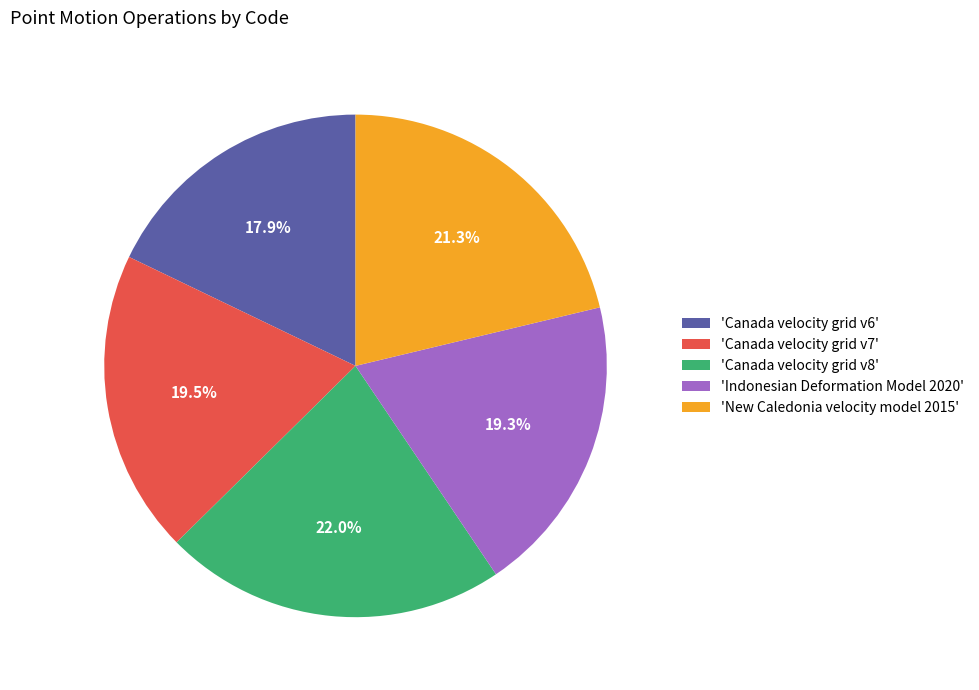

Do 'Canada velocity grid v6' and 'Indonesian Deformation Model 2020' together represent more than half of the pie?

No